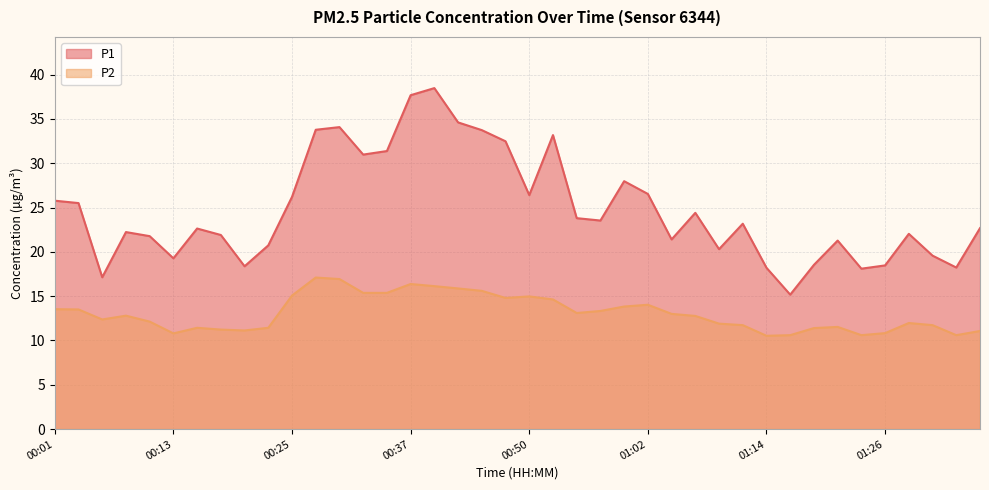

Is it true that P1 equals 4.9 at 01:26?

False